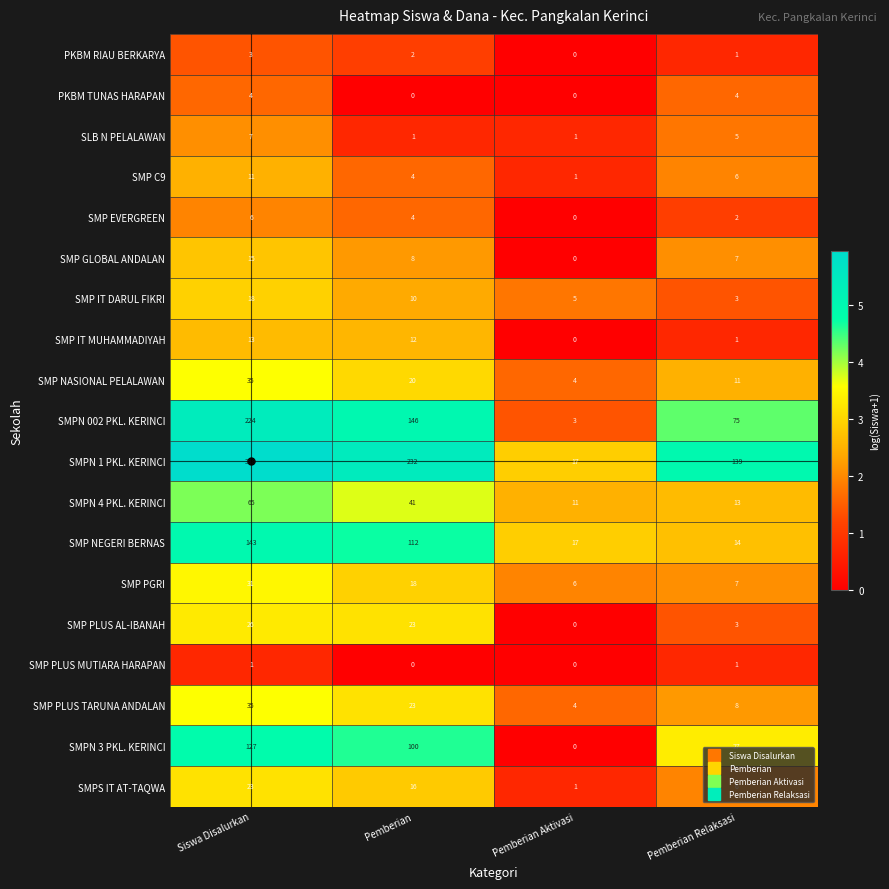

What is the difference between the highest and lowest values at Pemberian Aktivasi?

17